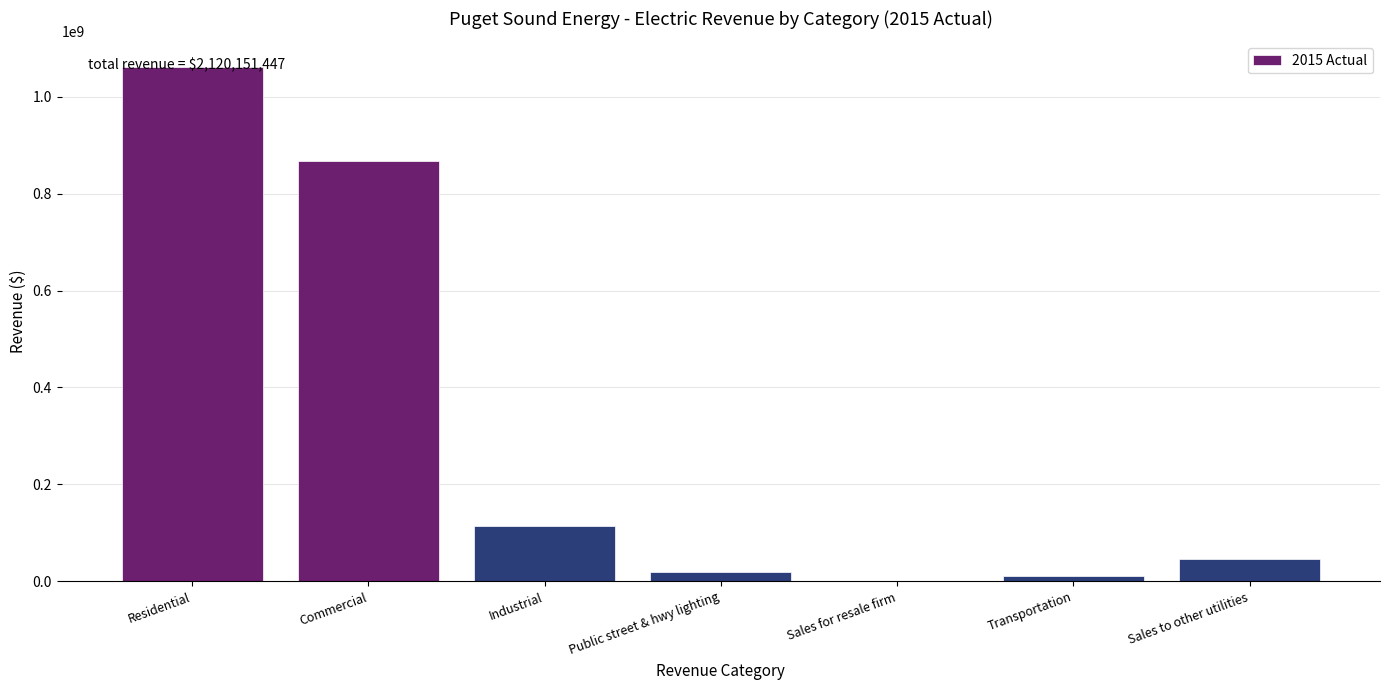

True or false: the data shows 46666388.6 at Sales to other utilities.

True